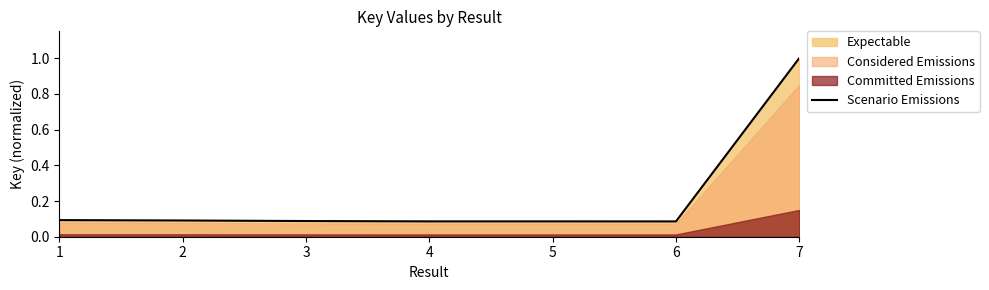

Rank the categories by value from lowest to highest.

6, 4, 5, 3, 2, 1, 7